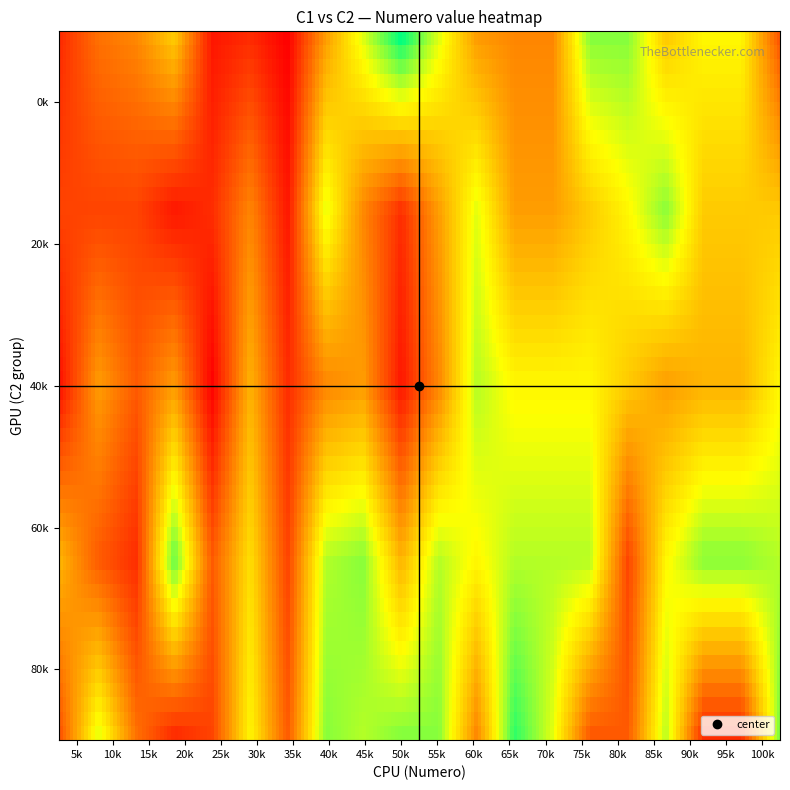

What is the minimum value shown in the chart?

-1